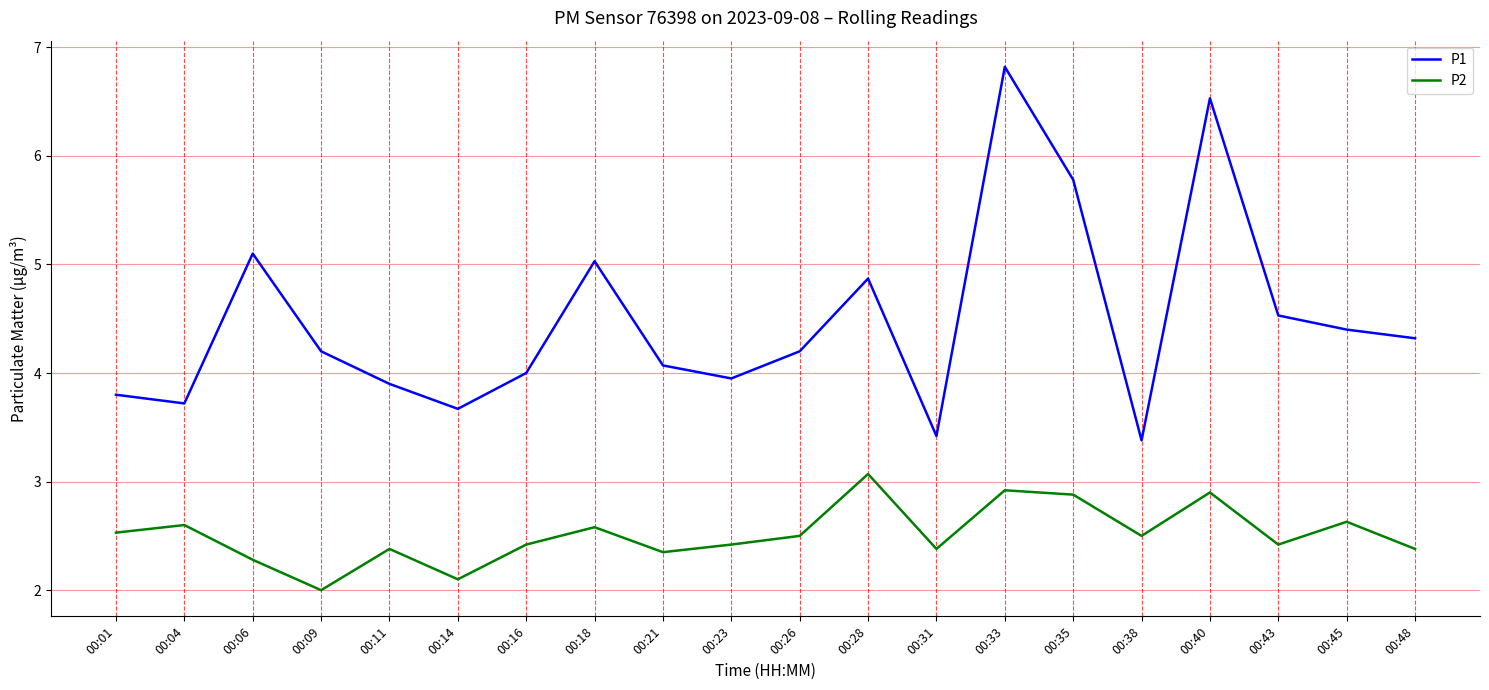

What is the total value across all series at 00:28?

7.9